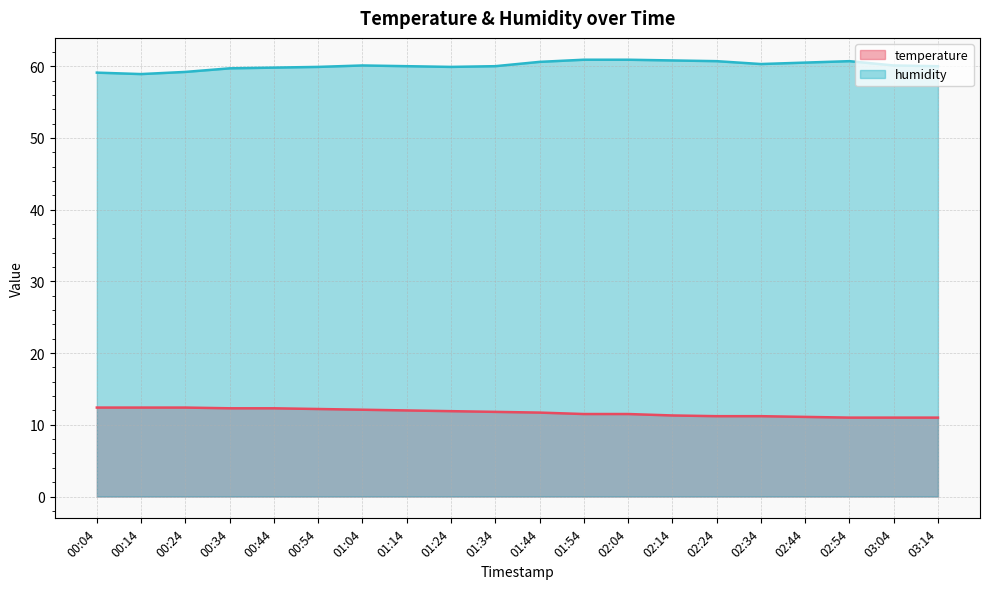

True or false: humidity has more than 2 interior local peaks.

False